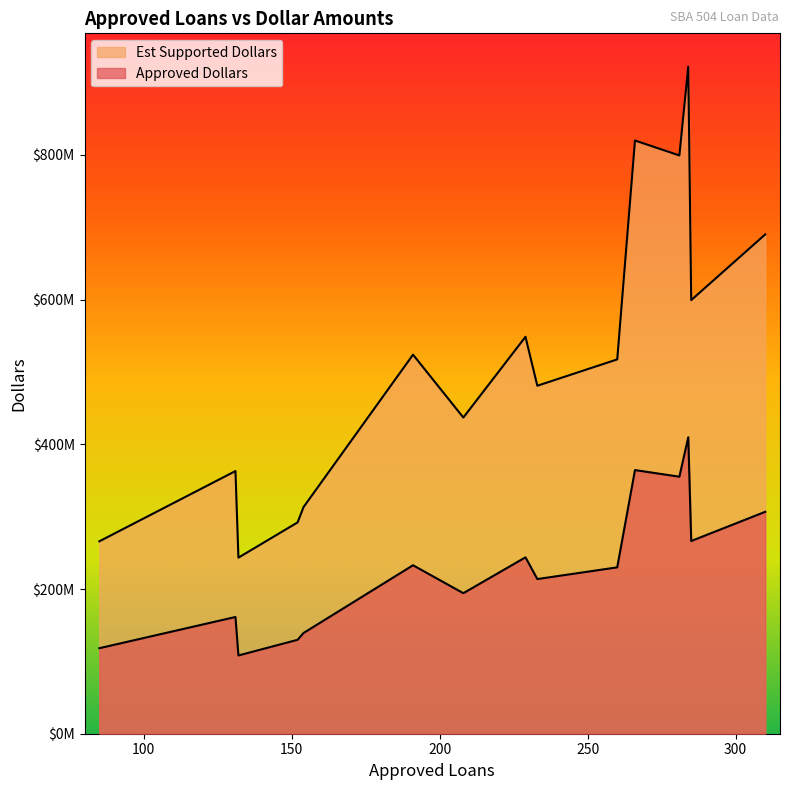

How many lines are shown in the chart?

2